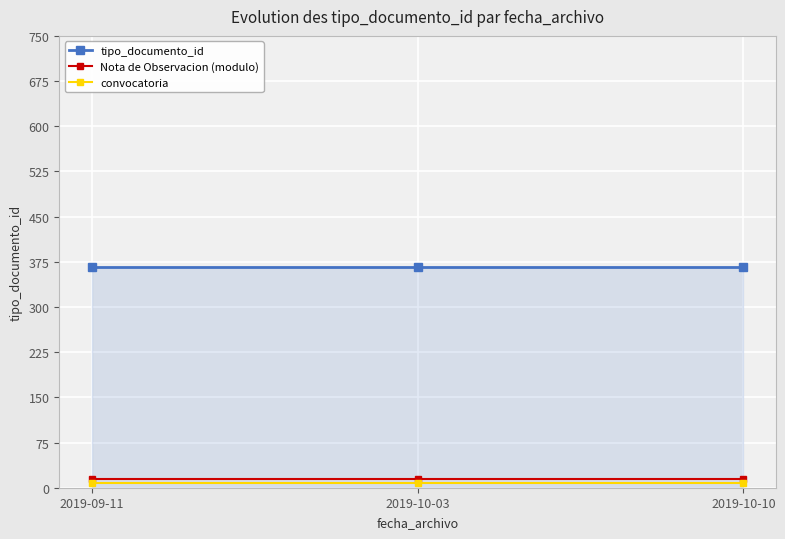

What is the label of the 2nd point from the left?

2019-10-03